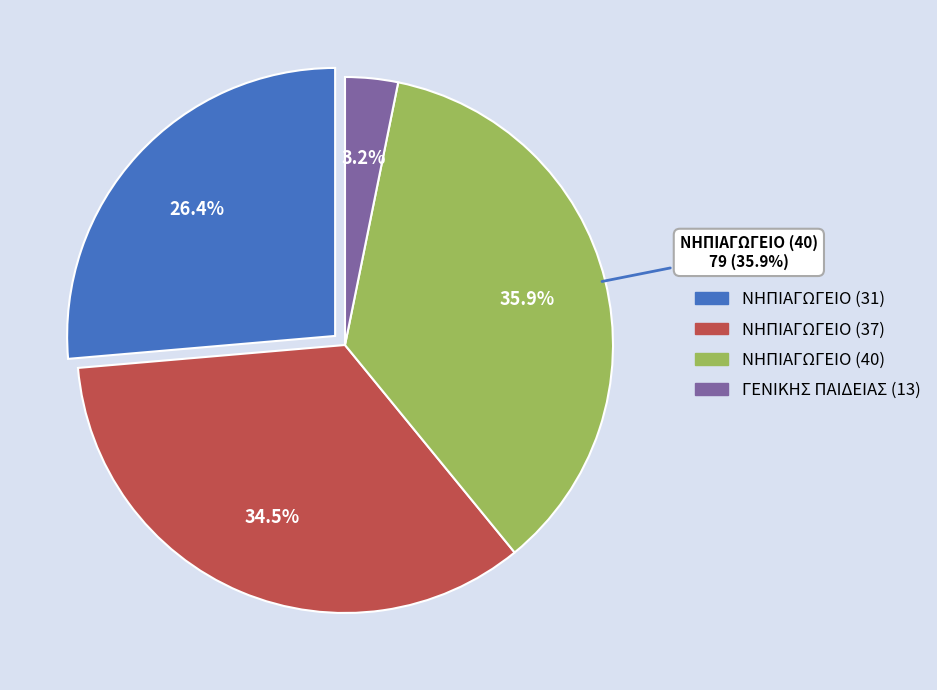

Approximately how many times larger is the value at ΝΗΠΙΑΓΩΓΕΙΟ (37) compared to ΝΗΠΙΑΓΩΓΕΙΟ (31)?

1.3